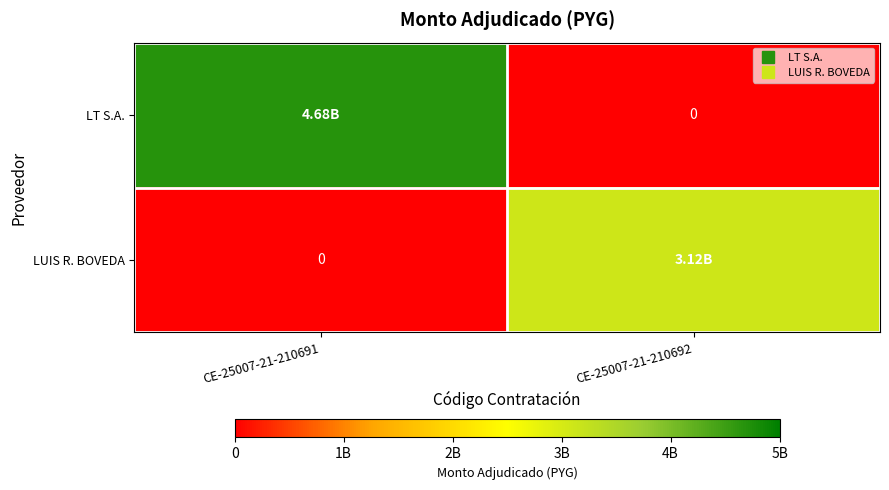

Is it true that LUIS R. BOVEDA equals 4390727431 at CE-25007-21-210692?

False